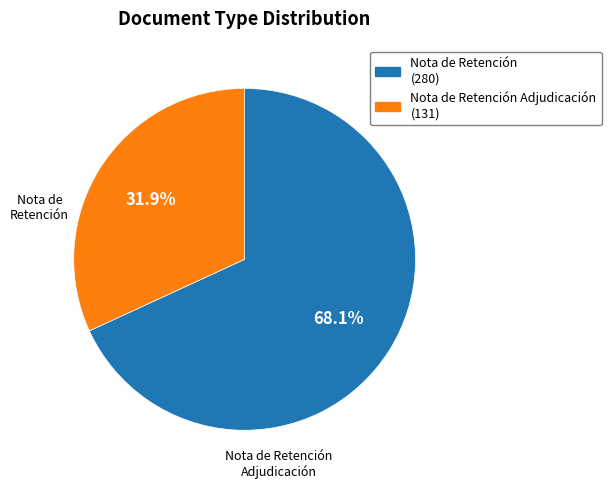

To the nearest percent, what percentage of the pie is Nota de Retención (280)?

68%